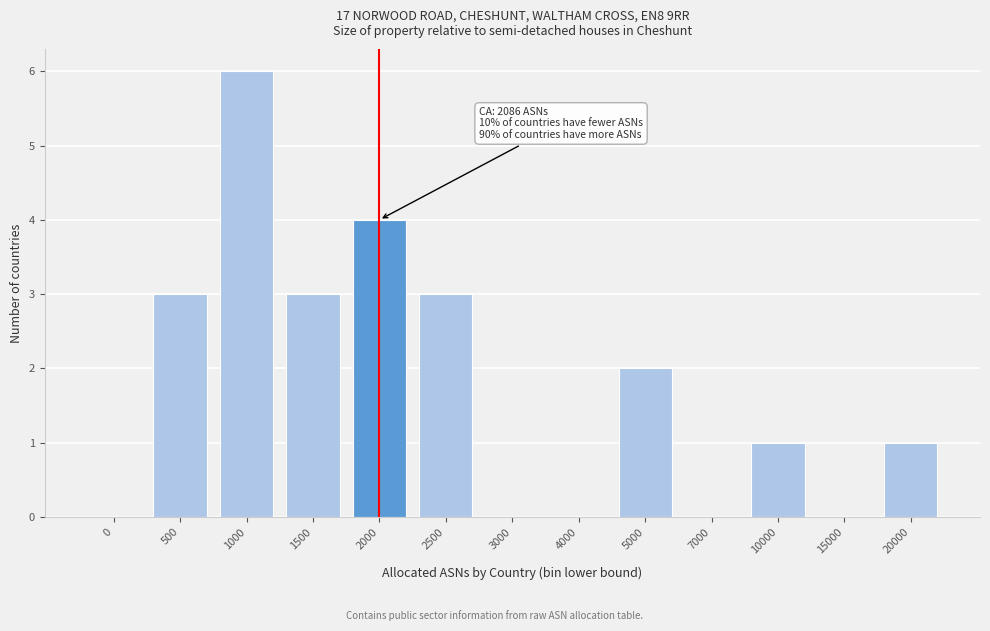

Reading left to right, list all the values displayed in this chart.

0=0	500=3	1000=6	1500=3	2000=4	2500=3	3000=0	4000=0	5000=2	7000=0	10000=1	15000=0	20000=1